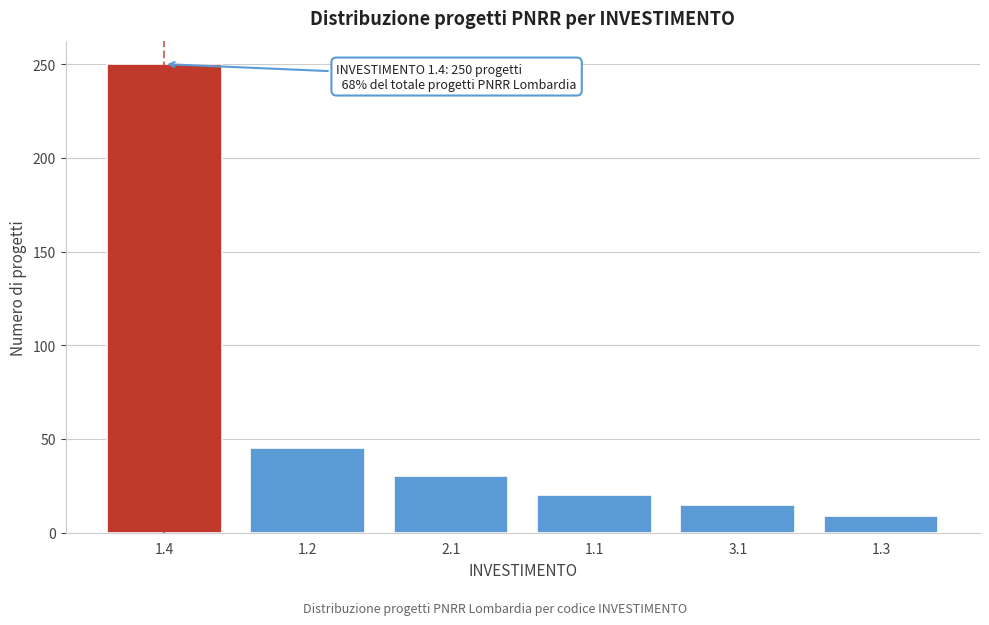

Reading right to left, list all the values displayed in this chart.

1.3=9	3.1=15	1.1=20	2.1=30	1.2=45	1.4=250